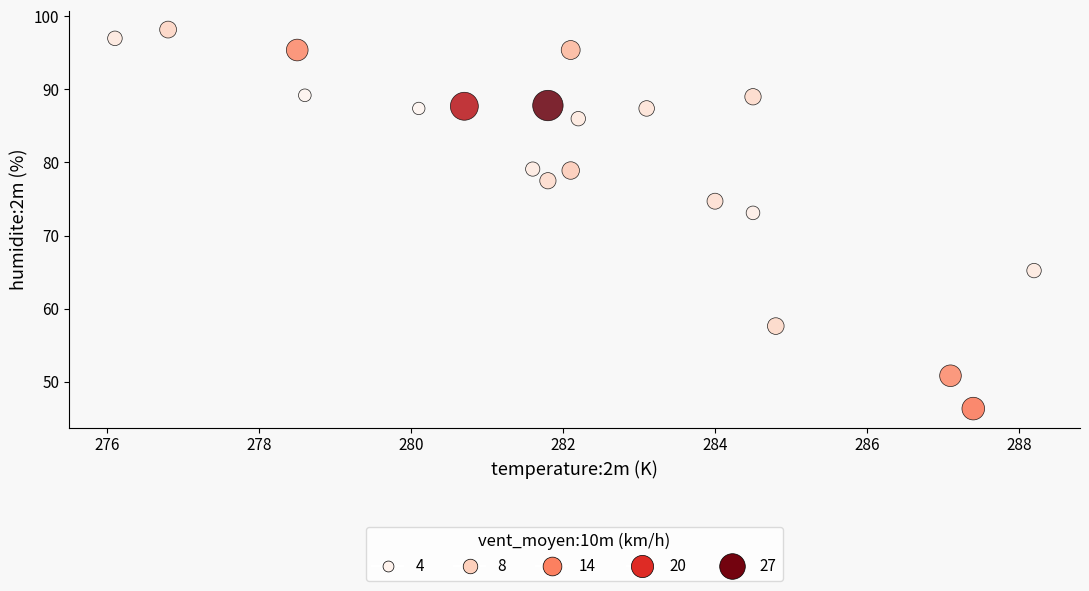

What is the range of X values (max minus min)?

12.1